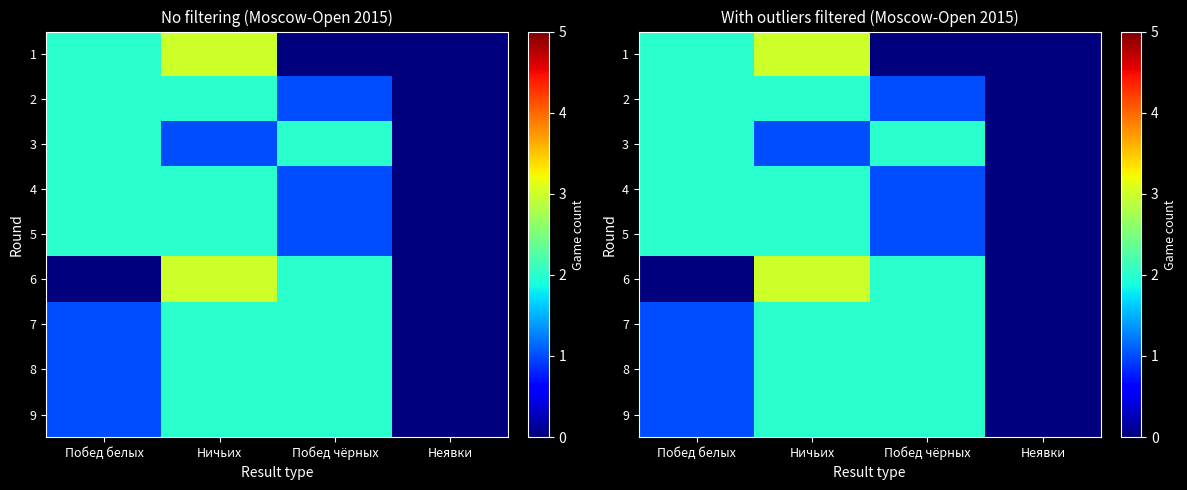

What is the difference between the 1 values at Побед чёрных and Побед белых?

2